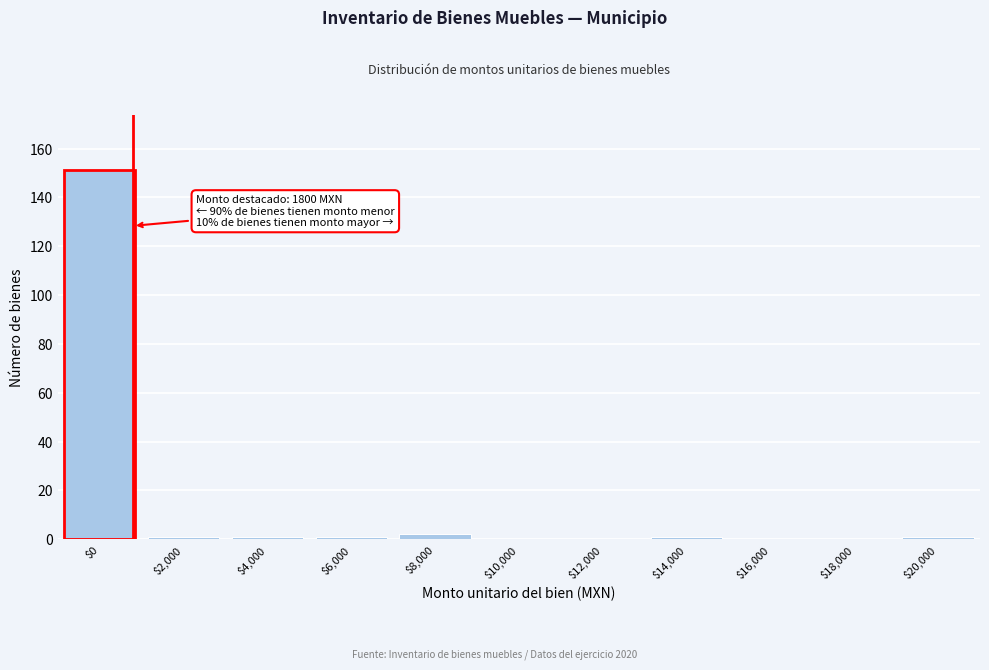

Which category has the highest value across all series?

$0